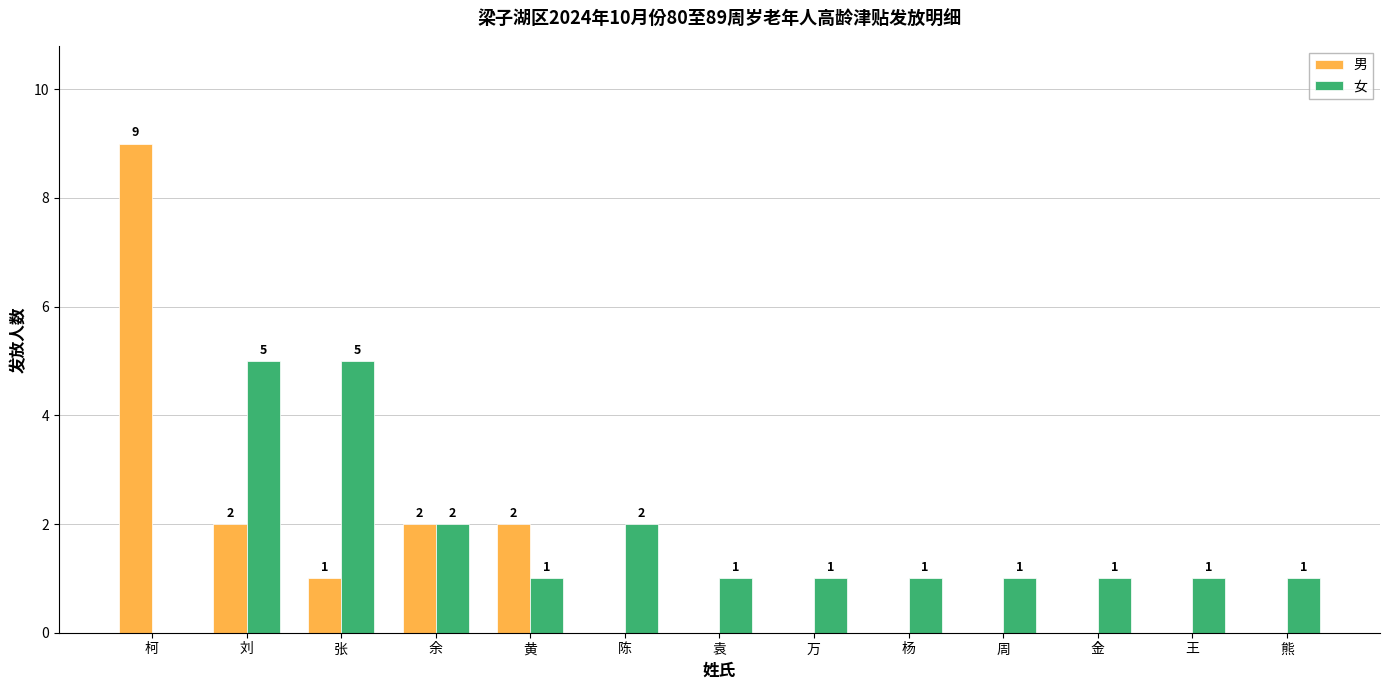

At which category is the sum across all series the highest?

柯